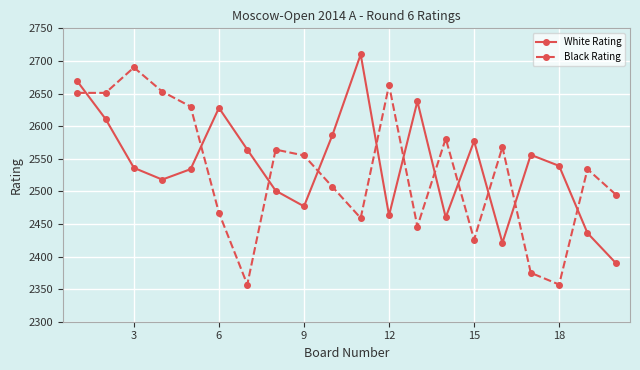

What is the difference between the maximum and minimum values in the Black Rating series?

333